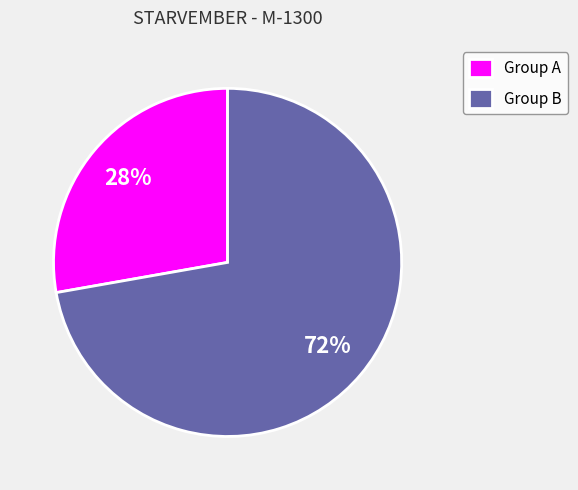

Is it true that Group B is 72% of the pie?

True